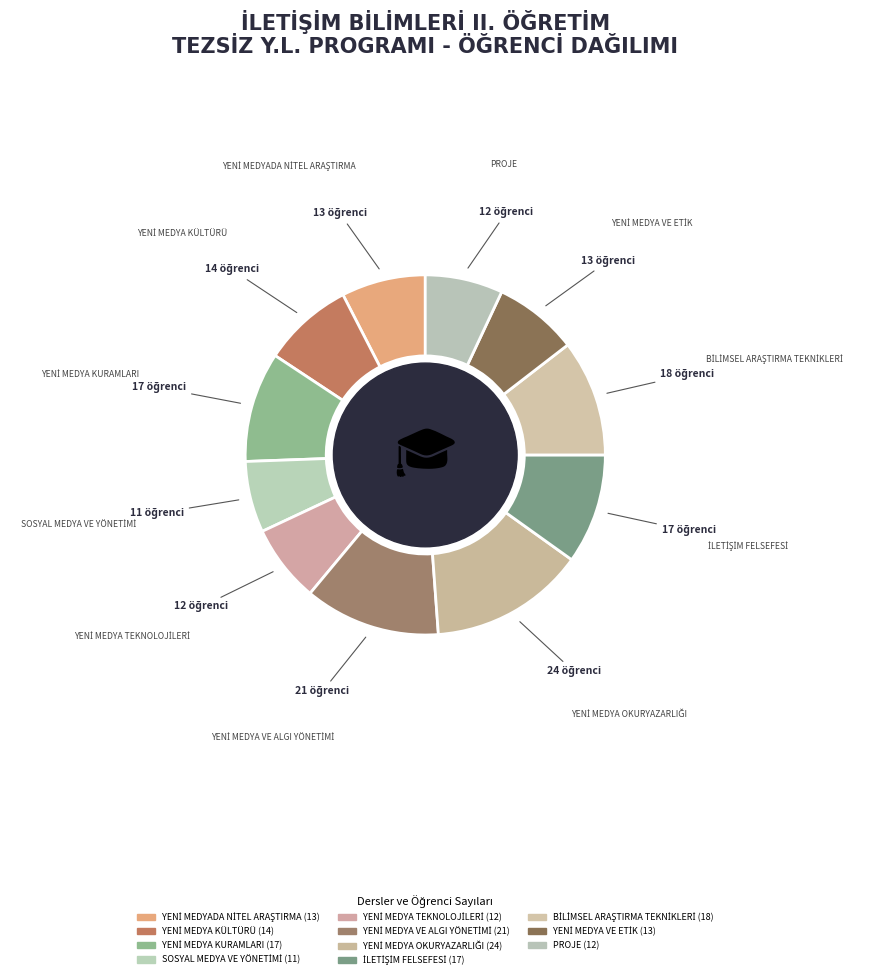

To the nearest percent, what is the average slice percentage?

9%